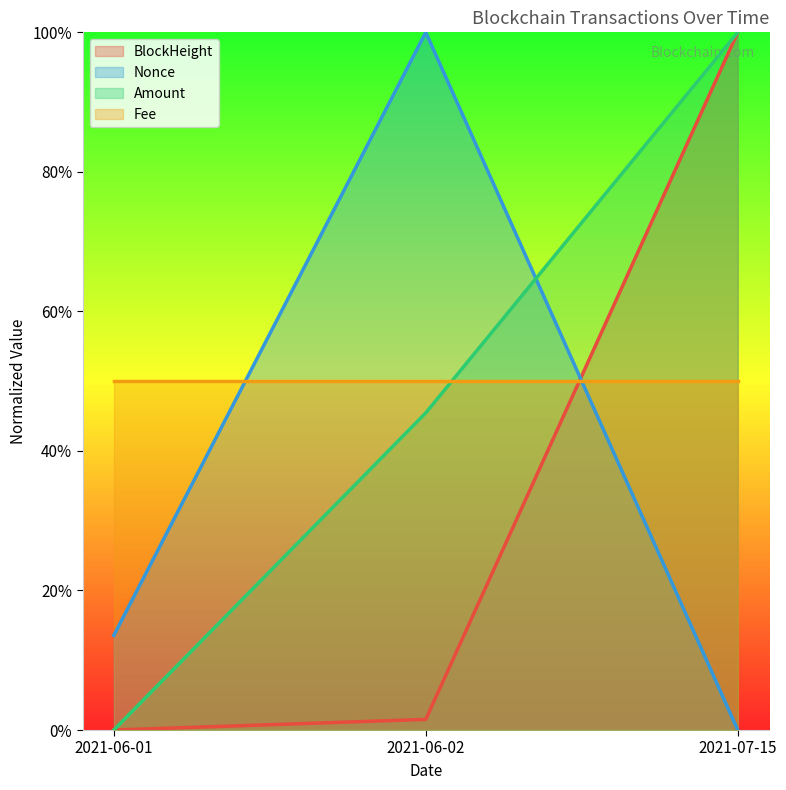

What is the difference between the Amount values at 2021-06-01 and 2021-07-15?

1.0